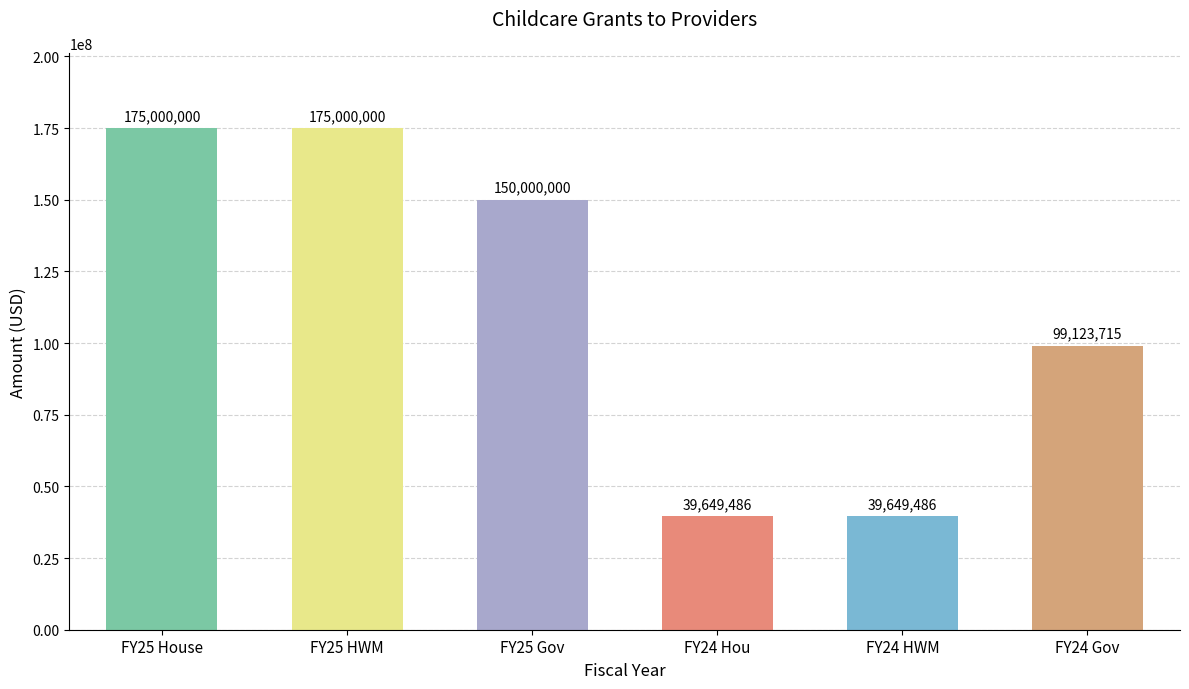

What is the maximum value shown in the chart?

175000000